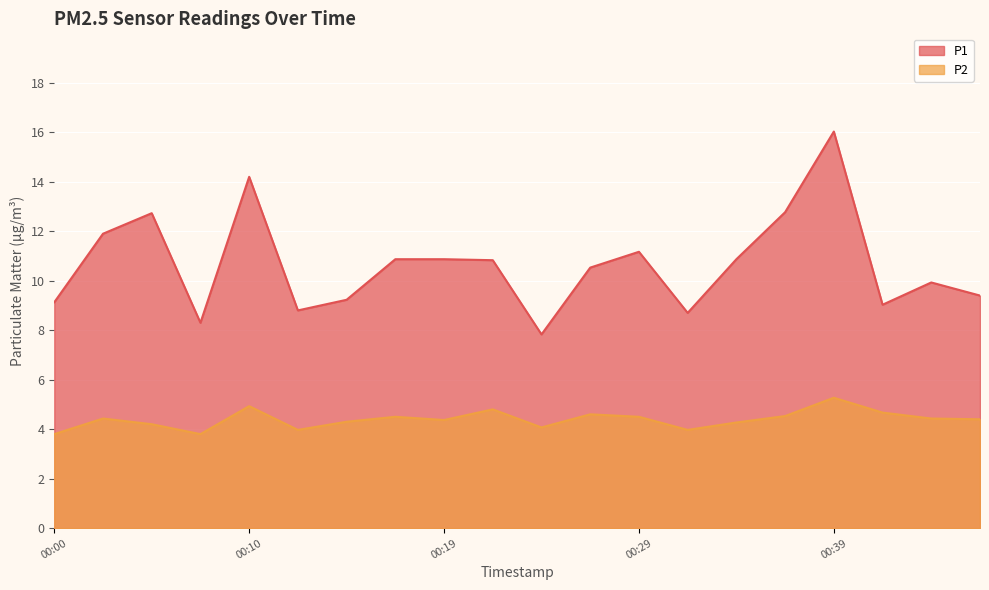

What is the value of the P2 point at the 15th from the left?

4.3